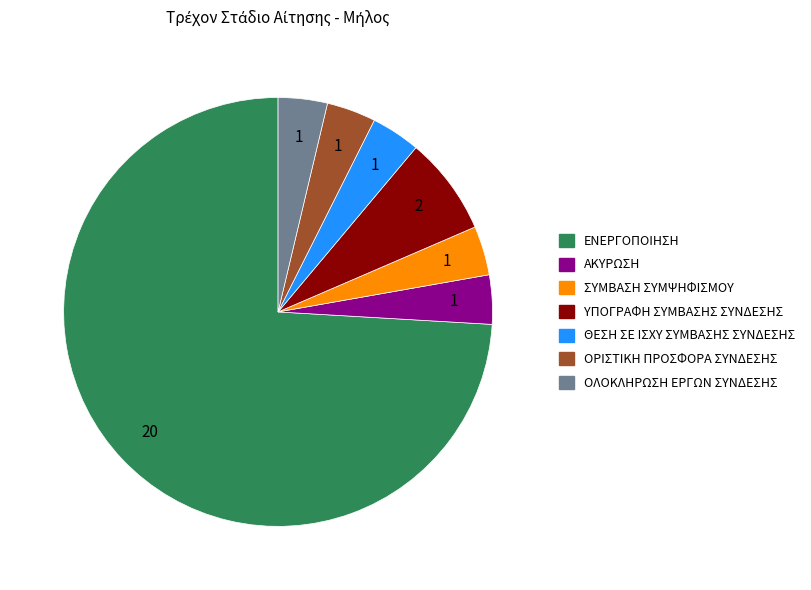

How many slices are in this pie chart?

7